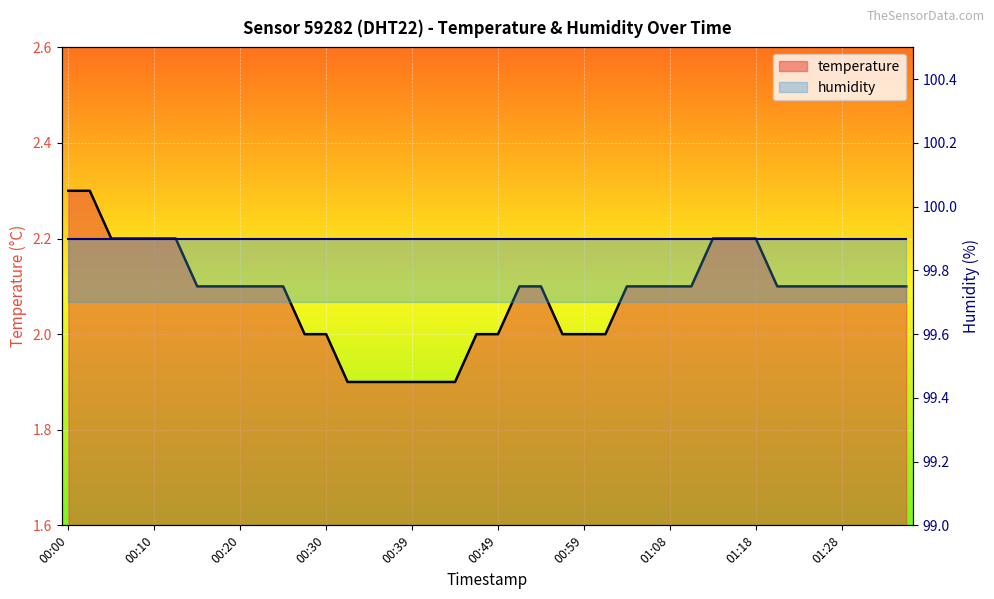

What is the average value?

2.1